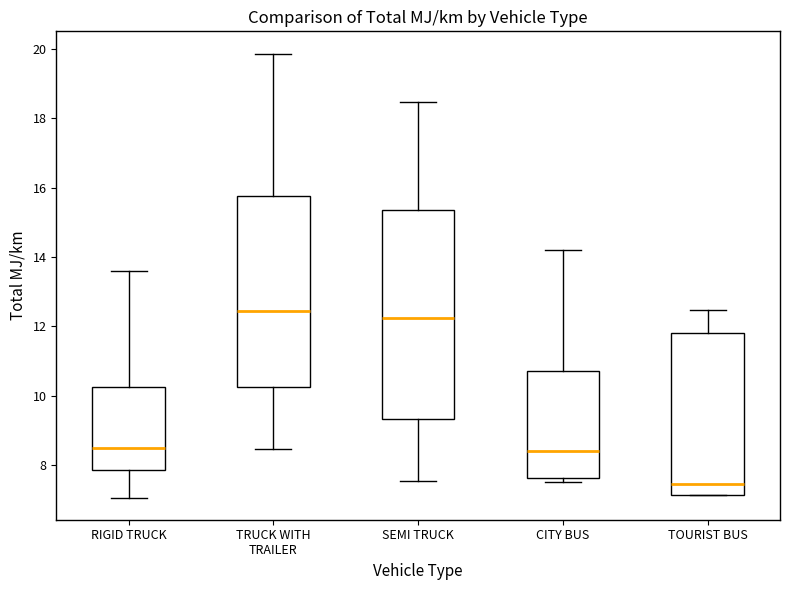

Comparing the boxes themselves (not the whiskers), which one is the tallest?

SEMI TRUCK